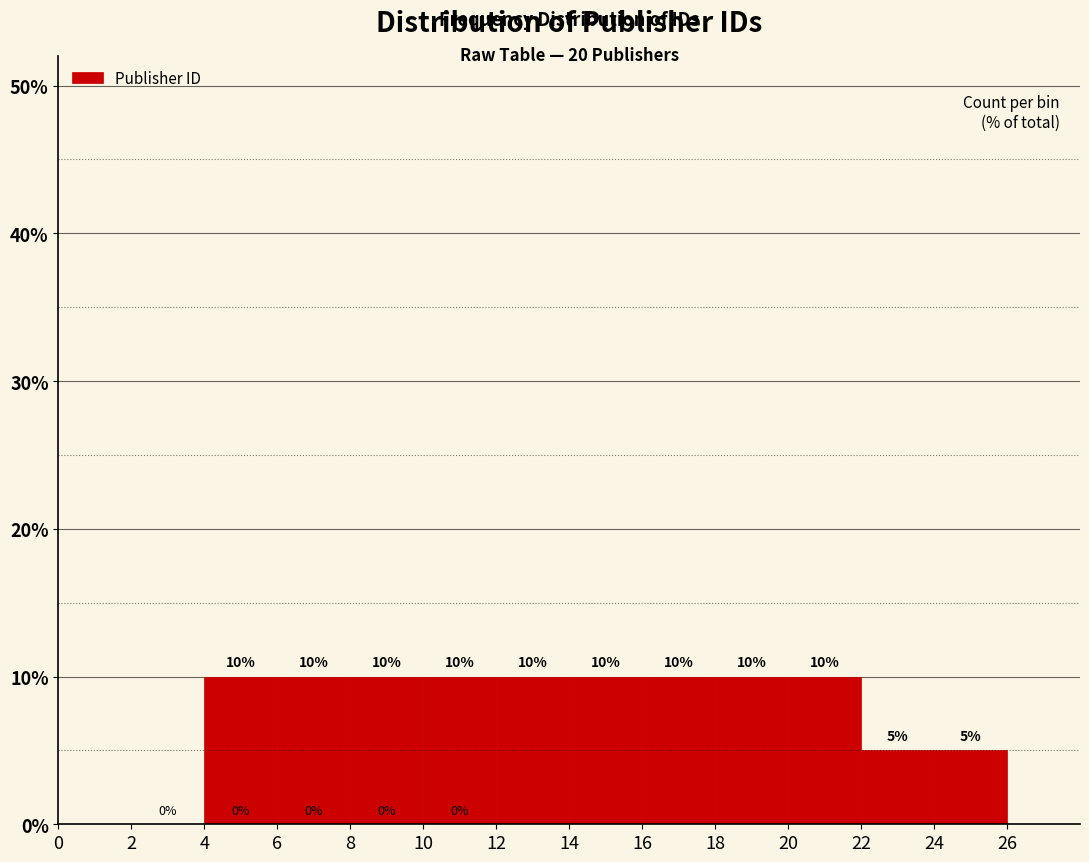

What is the height of the bar covering 4 to 6 on the x-axis?

10